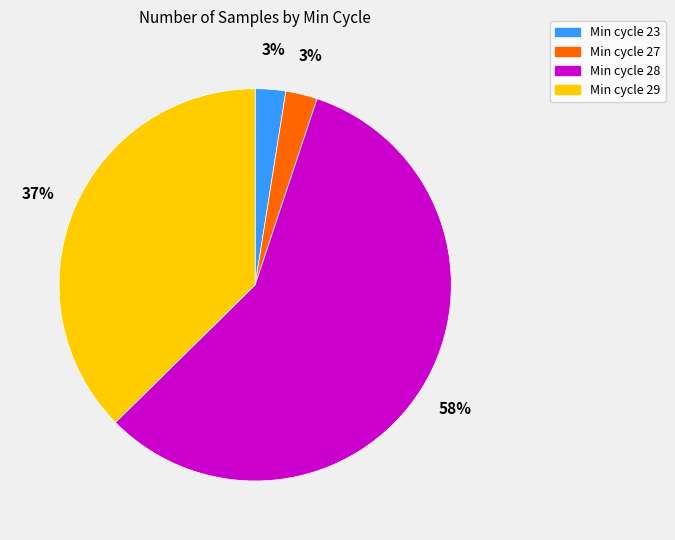

Does any single category account for the majority?

Yes